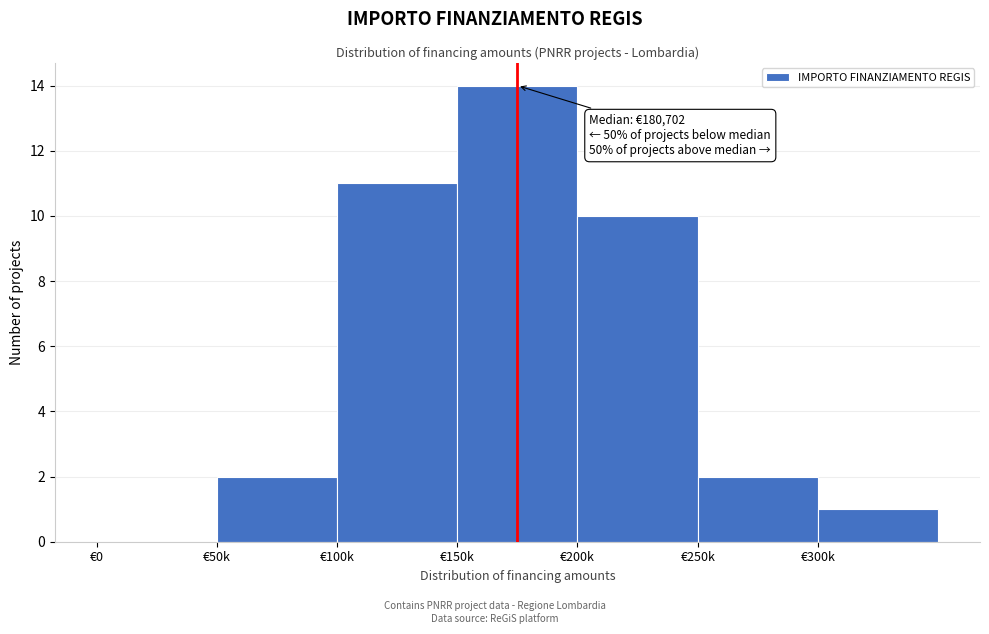

Reading left to right, transcribe all the data shown in this chart.

€0=0	€50k=2	€100k=11	€150k=14	€200k=10	€250k=2	€300k=1